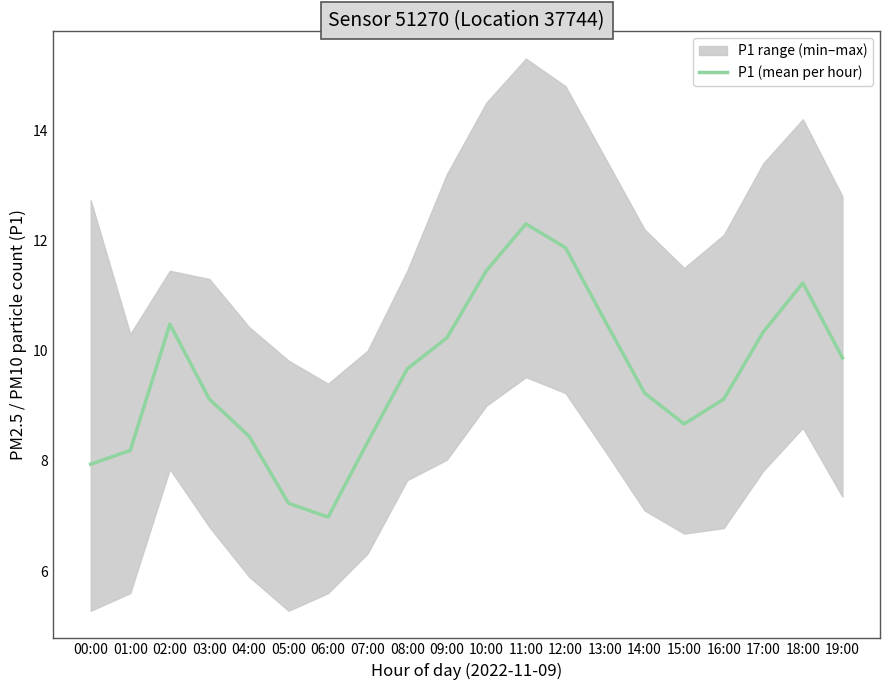

Does the chart display data point markers on the line(s)?

No